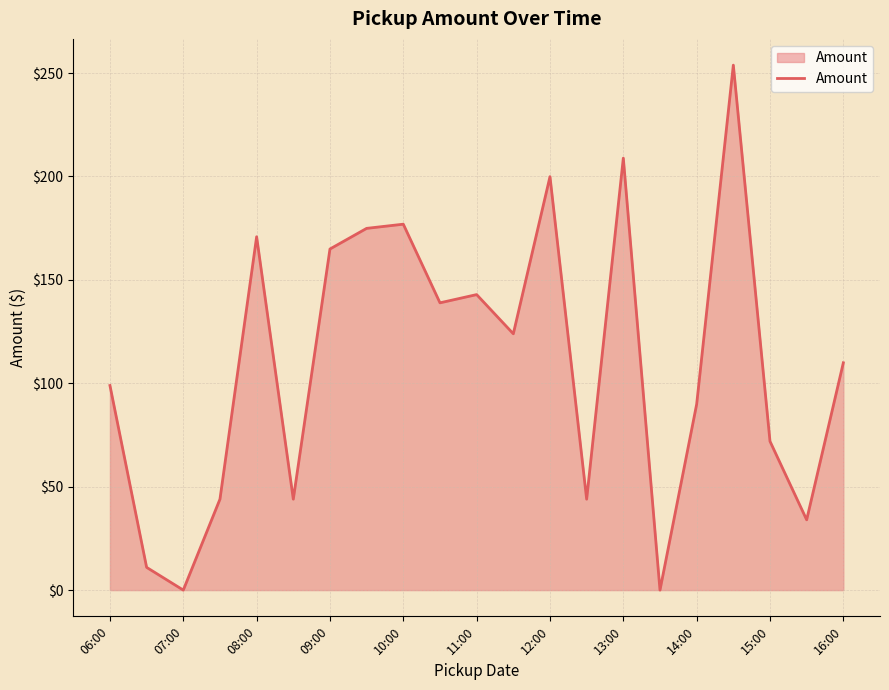

What is the difference between the maximum and minimum values?

253.8